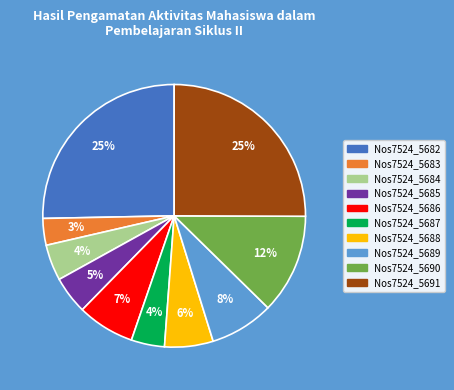

The Nos7524_5684 slice represents 4% of the pie. True or false?

True